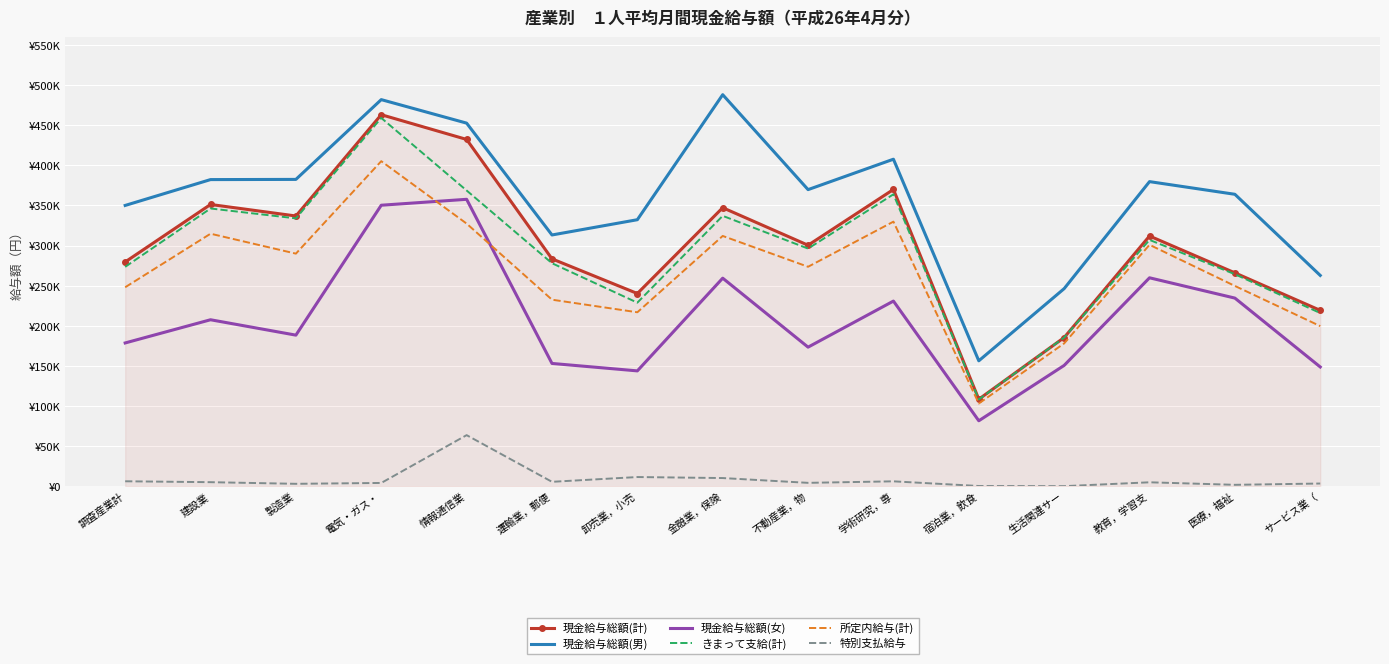

Which category has the highest value across all series?

金融業，保険